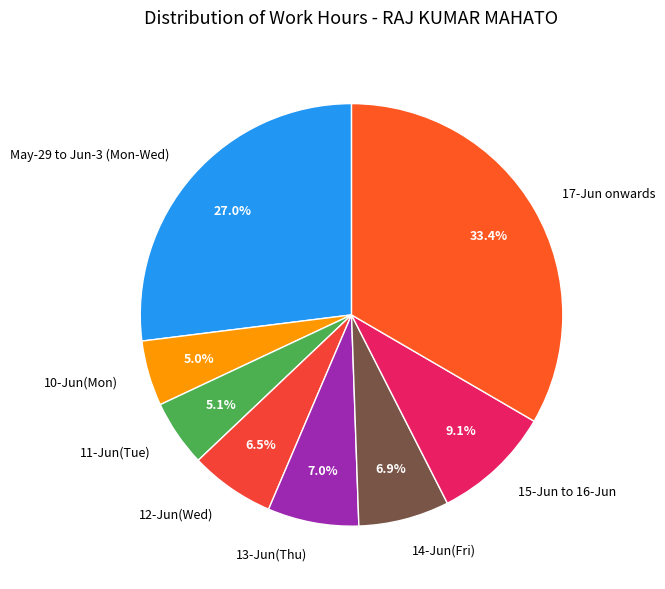

What percentage do 15-Jun to 16-Jun and 13-Jun(Thu) together represent?

16.1%